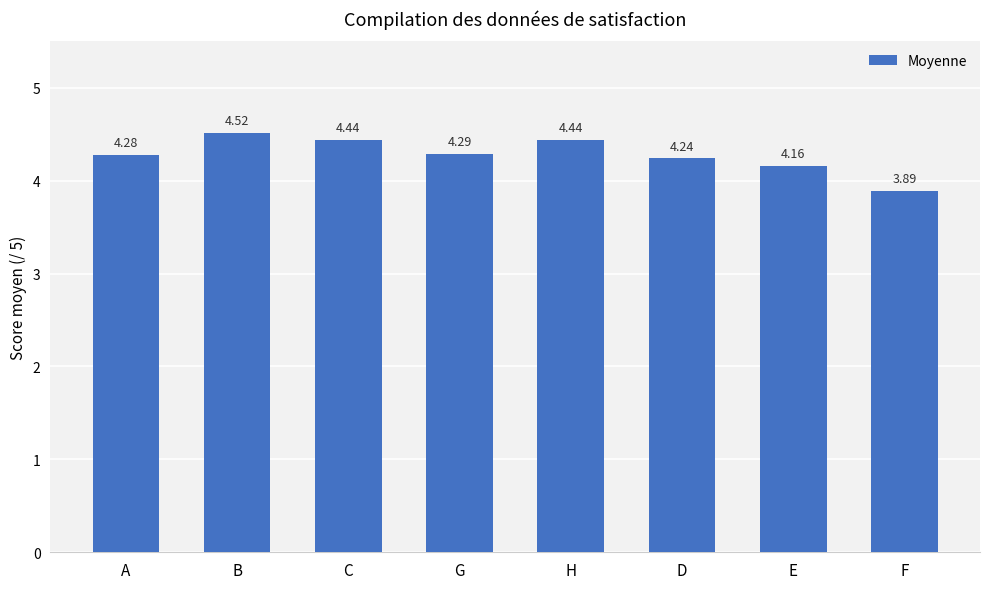

The chart shows a value of 5.8 at H. True or false?

False